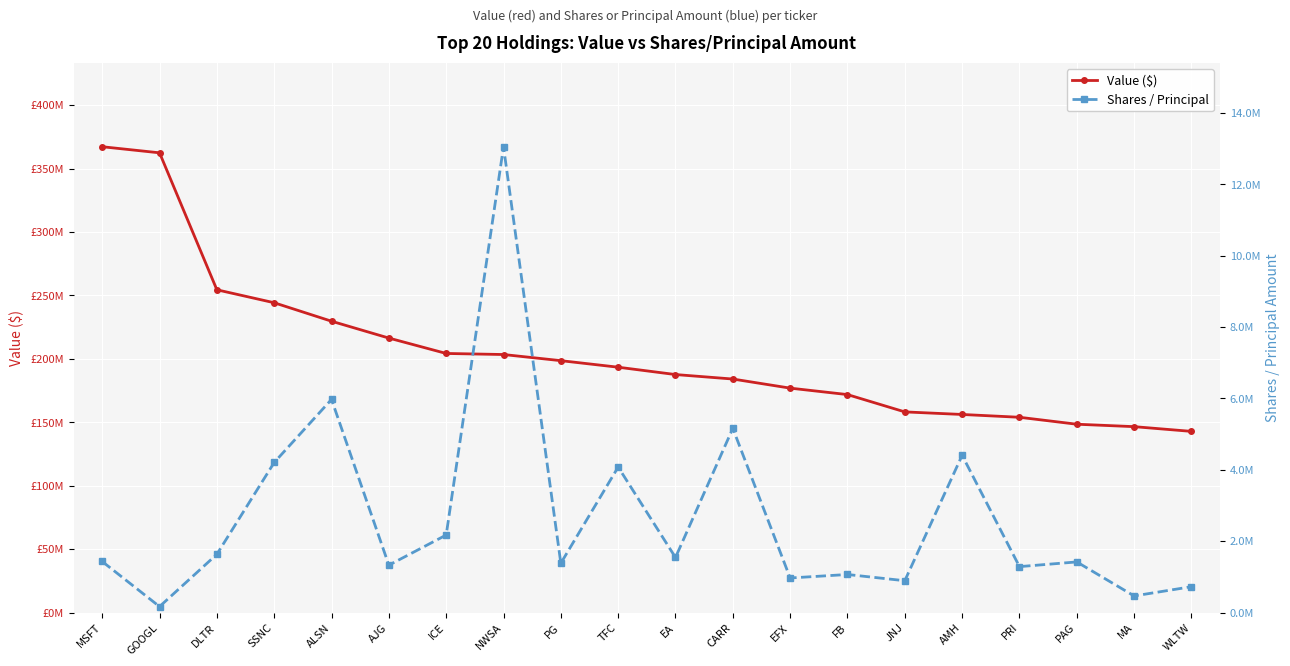

What is the label of the 10th point from the right?

EA